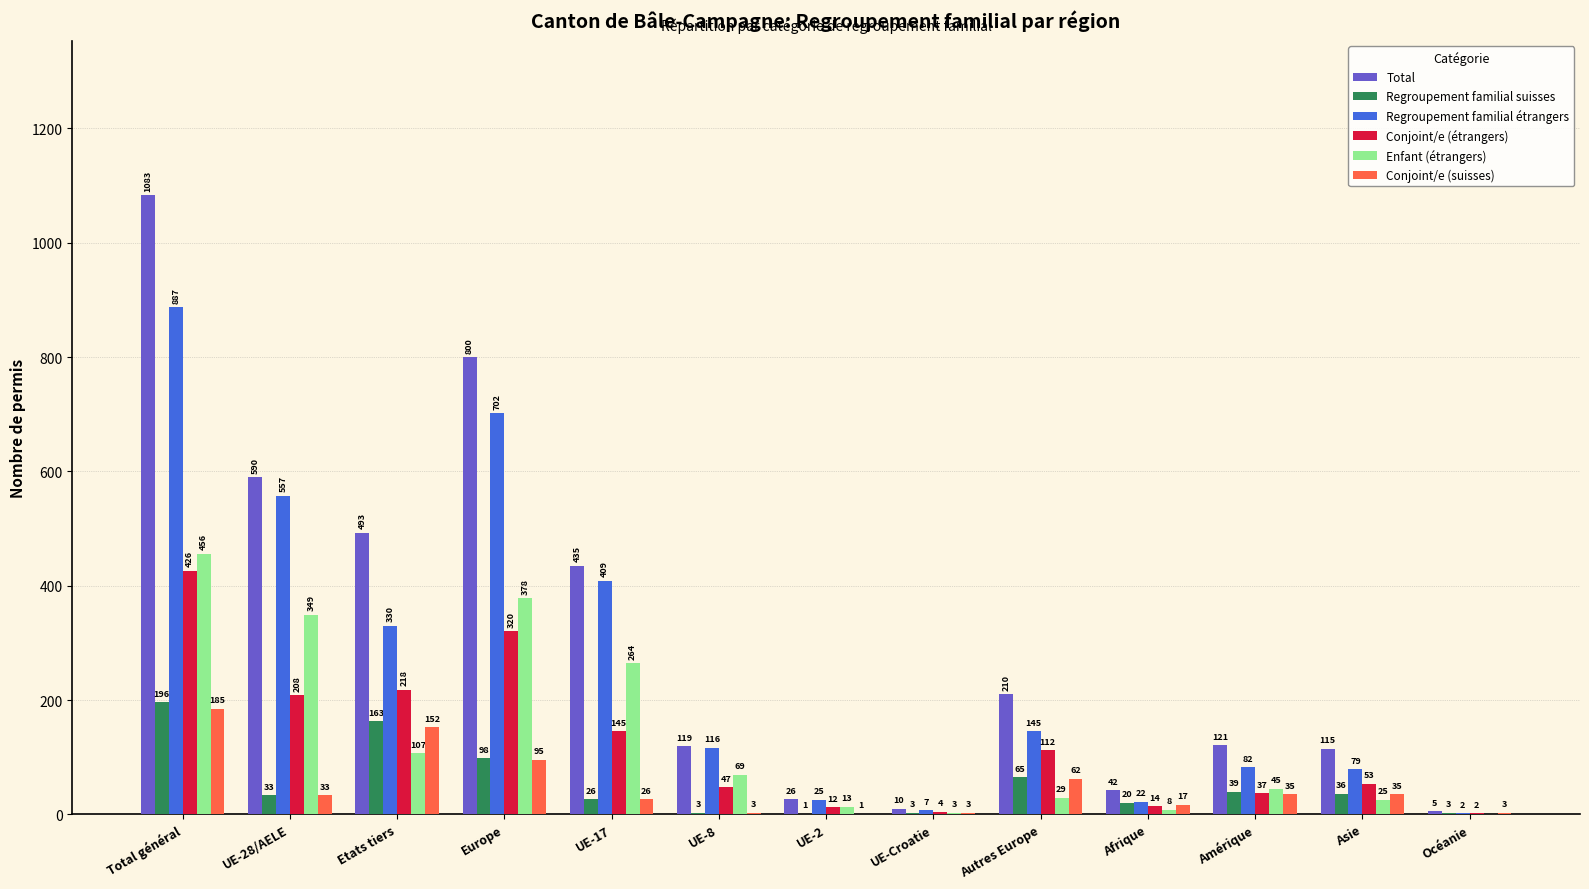

Reading left to right, list all the values displayed in this chart.

Total: Total général=1083	UE-28/AELE=590	Etats tiers=493	Europe=800	UE-17=435	UE-8=119	UE-2=26	UE-Croatie=10	Autres Europe=210	Afrique=42	Amérique=121	Asie=115	Océanie=5
Regroupement familial suisses: Total général=196	UE-28/AELE=33	Etats tiers=163	Europe=98	UE-17=26	UE-8=3	UE-2=1	UE-Croatie=3	Autres Europe=65	Afrique=20	Amérique=39	Asie=36	Océanie=3
Regroupement familial étrangers: Total général=887	UE-28/AELE=557	Etats tiers=330	Europe=702	UE-17=409	UE-8=116	UE-2=25	UE-Croatie=7	Autres Europe=145	Afrique=22	Amérique=82	Asie=79	Océanie=2
Conjoint/e (étrangers): Total général=426	UE-28/AELE=208	Etats tiers=218	Europe=320	UE-17=145	UE-8=47	UE-2=12	UE-Croatie=4	Autres Europe=112	Afrique=14	Amérique=37	Asie=53	Océanie=2
Enfant (étrangers): Total général=456	UE-28/AELE=349	Etats tiers=107	Europe=378	UE-17=264	UE-8=69	UE-2=13	UE-Croatie=3	Autres Europe=29	Afrique=8	Amérique=45	Asie=25	Océanie=0
Conjoint/e (suisses): Total général=185	UE-28/AELE=33	Etats tiers=152	Europe=95	UE-17=26	UE-8=3	UE-2=1	UE-Croatie=3	Autres Europe=62	Afrique=17	Amérique=35	Asie=35	Océanie=3